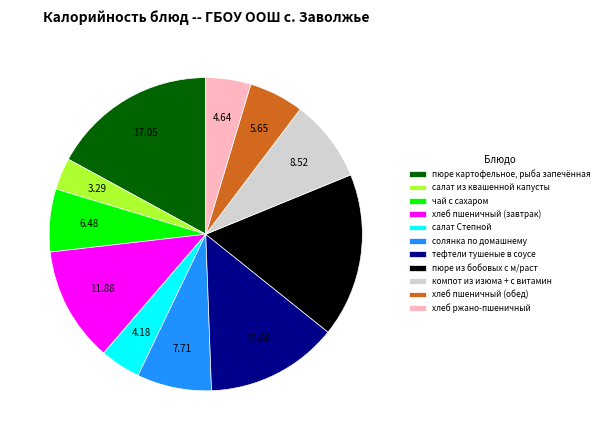

Is there a majority slice in this chart?

No